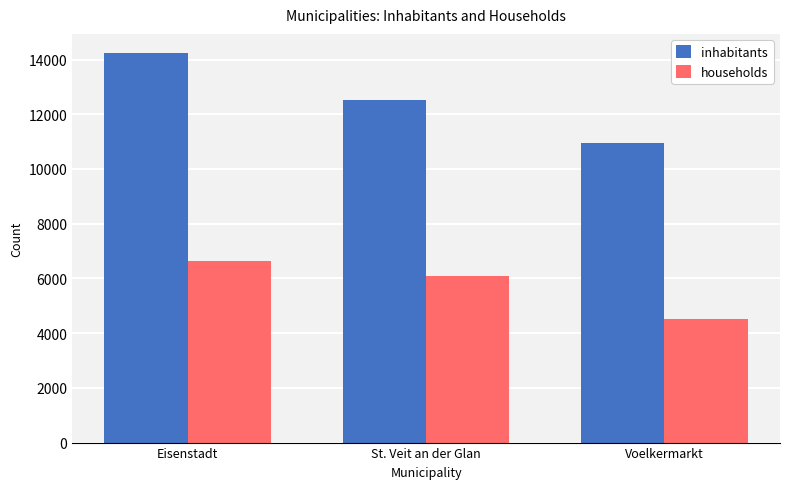

Which category has the lowest value in the households series?

Voelkermarkt